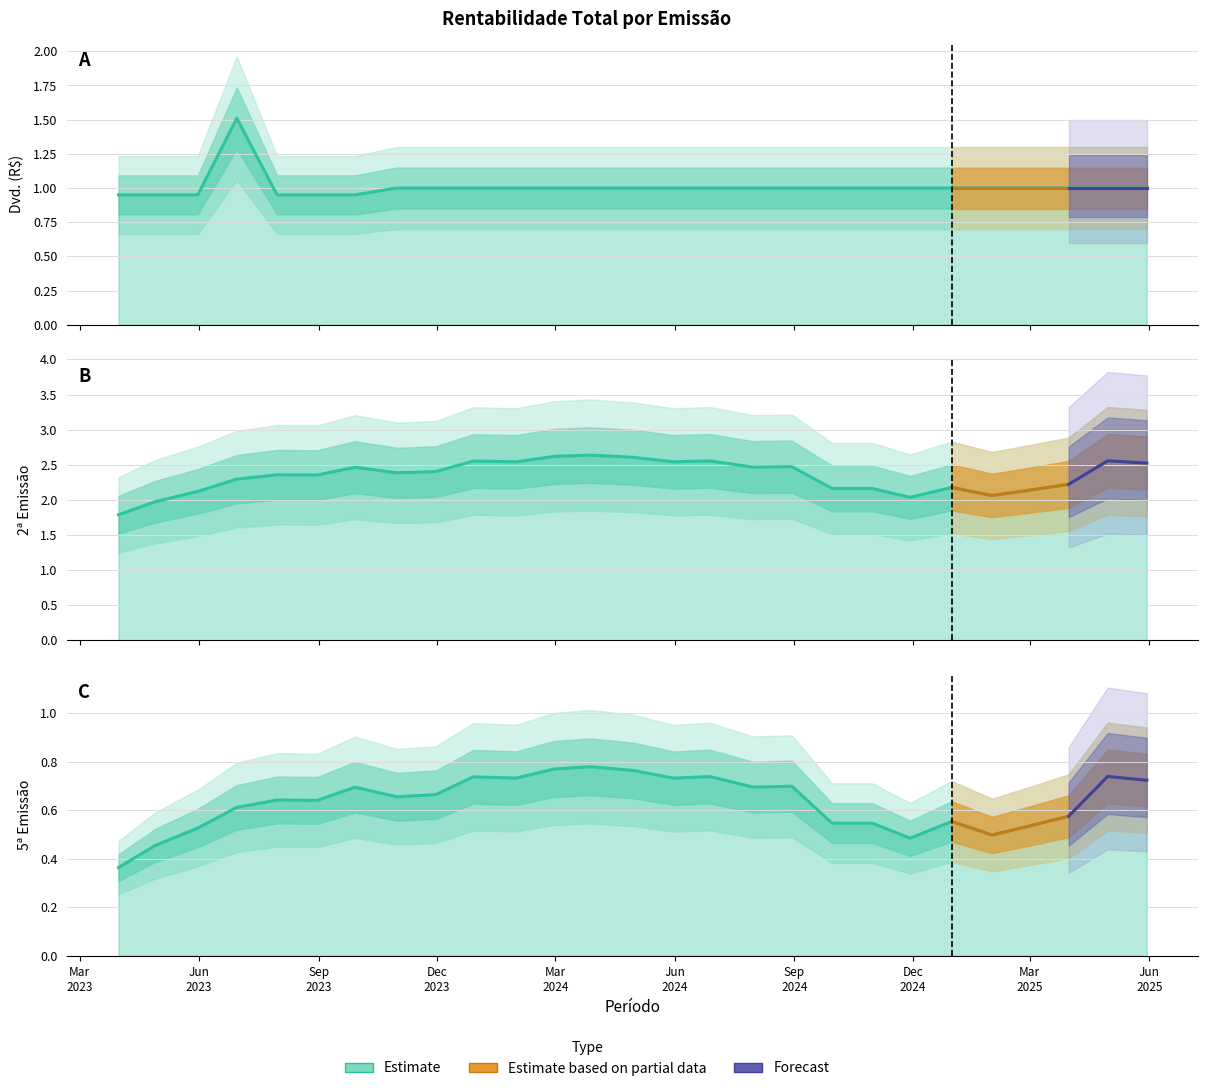

Reading left to right, transcribe all the data shown in this chart.

Dvd. (R$): 2023-03-31=0.9	2023-04-28=0.9	2023-05-31=0.9	2023-06-30=1.5	2023-07-31=0.9	2023-08-31=0.9	2023-09-29=0.9	2023-10-31=1.0	2023-11-30=1.0	2023-12-29=1.0	2024-01-31=1.0	2024-02-29=1.0	2024-03-28=1.0	2024-04-30=1.0	2024-05-31=1.0	2024-06-28=1.0	2024-07-31=1.0	2024-08-30=1.0	2024-09-30=1.0	2024-10-31=1.0	2024-11-29=1.0	2024-12-31=1.0	2025-01-31=1.0	2025-02-28=1.0	2025-03-31=1.0	2025-04-30=1.0	2025-05-30=1.0
2ª Emissão: 2023-03-31=1.8	2023-04-28=2.0	2023-05-31=2.1	2023-06-30=2.3	2023-07-31=2.4	2023-08-31=2.4	2023-09-29=2.5	2023-10-31=2.4	2023-11-30=2.4	2023-12-29=2.6	2024-01-31=2.5	2024-02-29=2.6	2024-03-28=2.6	2024-04-30=2.6	2024-05-31=2.5	2024-06-28=2.6	2024-07-31=2.5	2024-08-30=2.5	2024-09-30=2.2	2024-10-31=2.2	2024-11-29=2.0	2024-12-31=2.2	2025-01-31=2.1	2025-02-28=2.1	2025-03-31=2.2	2025-04-30=2.6	2025-05-30=2.5
5ª Emissão: 2023-03-31=0.4	2023-04-28=0.5	2023-05-31=0.5	2023-06-30=0.6	2023-07-31=0.6	2023-08-31=0.6	2023-09-29=0.7	2023-10-31=0.7	2023-11-30=0.7	2023-12-29=0.7	2024-01-31=0.7	2024-02-29=0.8	2024-03-28=0.8	2024-04-30=0.8	2024-05-31=0.7	2024-06-28=0.7	2024-07-31=0.7	2024-08-30=0.7	2024-09-30=0.5	2024-10-31=0.5	2024-11-29=0.5	2024-12-31=0.6	2025-01-31=0.5	2025-02-28=0.5	2025-03-31=0.6	2025-04-30=0.7	2025-05-30=0.7